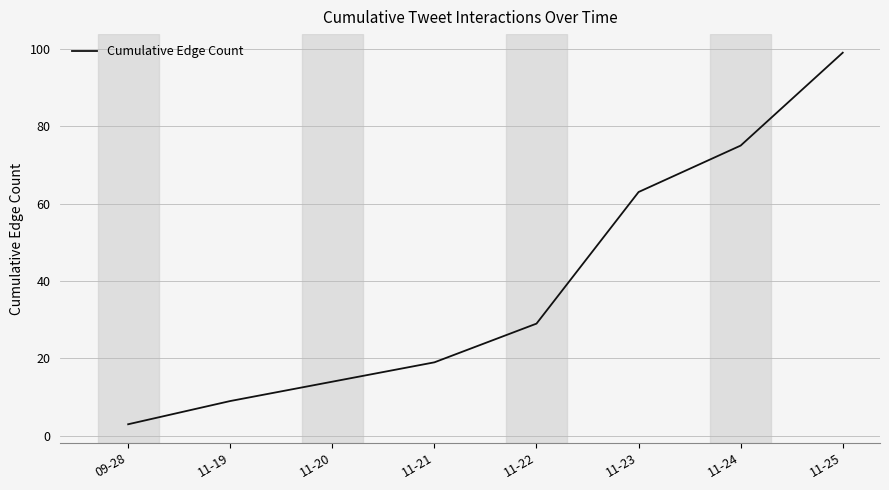

Rank the categories by value from lowest to highest.

09-28, 11-19, 11-20, 11-21, 11-22, 11-23, 11-24, 11-25